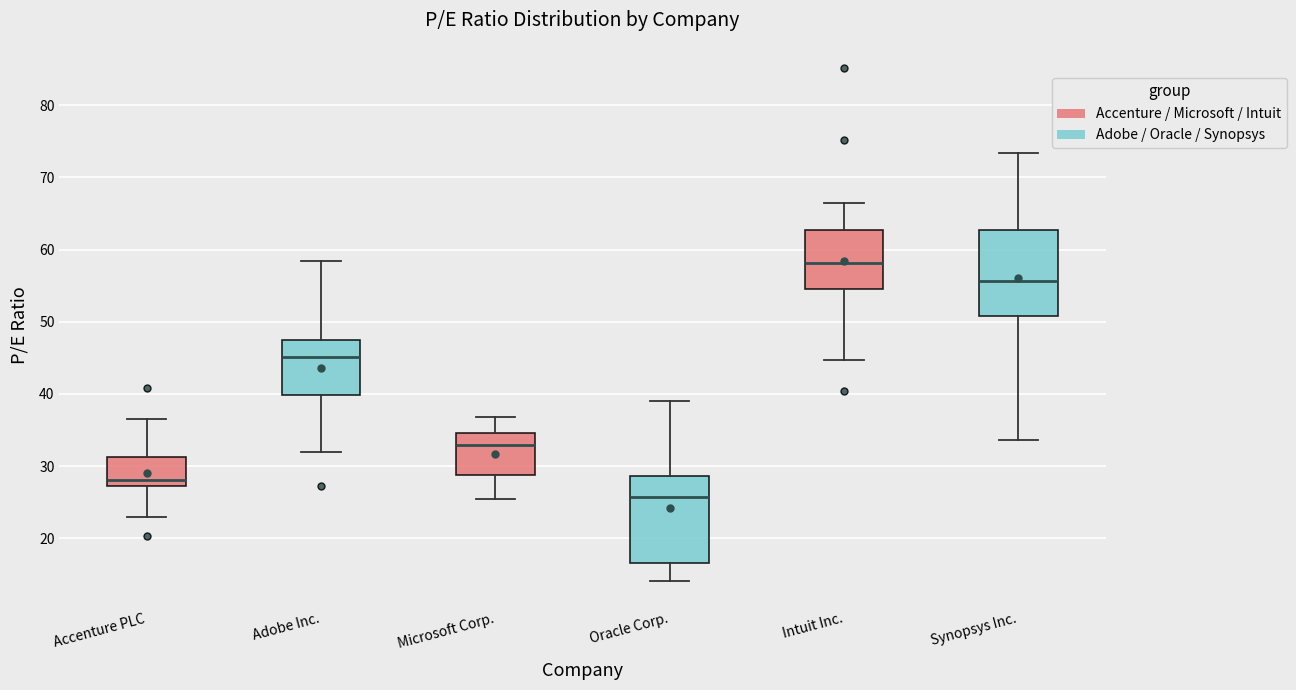

Reading left to right, read every box against the y-axis: the position of its median line, the range the box covers, and the ends of its whiskers. The values are not printed on the chart, so give them approximately, as read against the axis.

Accenture PLC: median 28, box 27 to 31, whiskers 23 to 37
Adobe Inc.: median 45, box 40 to 48, whiskers 32 to 58
Microsoft Corp.: median 33, box 29 to 35, whiskers 25 to 37
Oracle Corp.: median 26, box 17 to 29, whiskers 14 to 39
Intuit Inc.: median 58, box 55 to 63, whiskers 45 to 67
Synopsys Inc.: median 56, box 51 to 63, whiskers 34 to 73